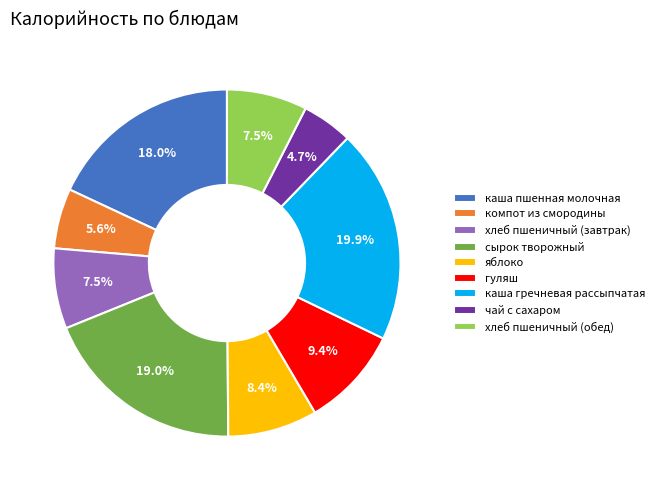

To the nearest percent, what is the combined percentage of яблоко and хлеб пшеничный (обед)?

16%